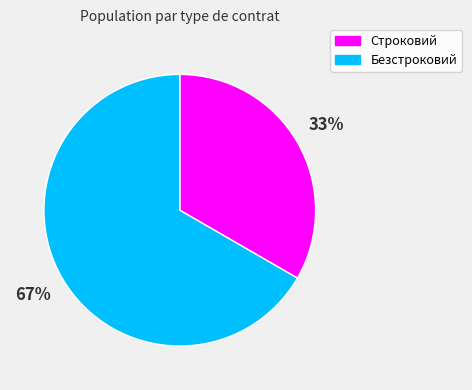

To the nearest percent, what is the average slice percentage?

50%